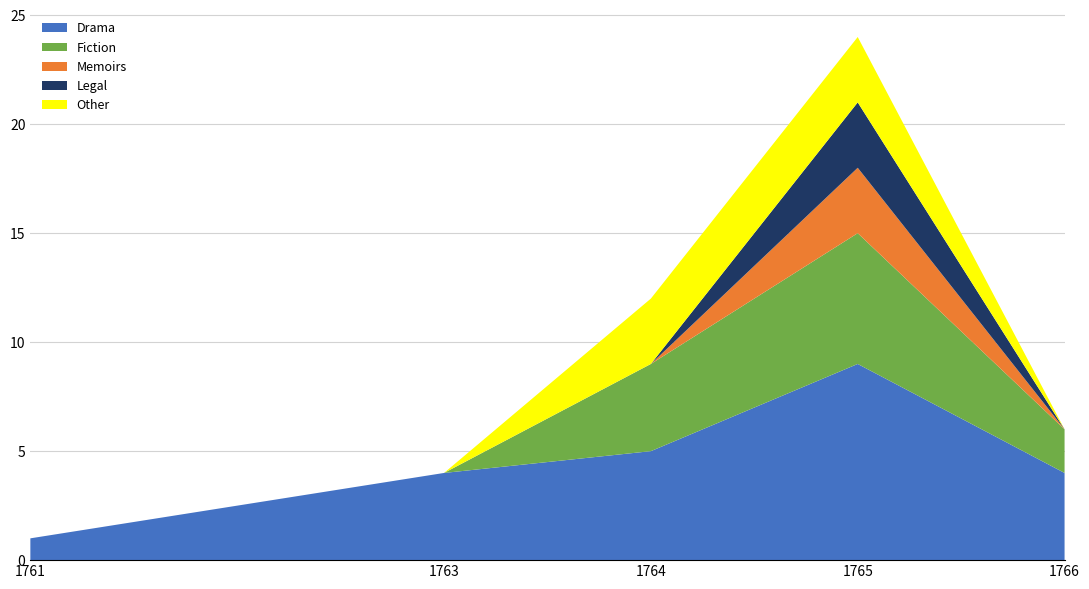

Reading left to right, list all the values displayed in this chart.

Drama: 1	4	5	9	4
Fiction: 0	0	4	6	2
Memoirs: 0	0	0	3	0
Legal: 0	0	0	3	0
Other: 0	0	3	3	0